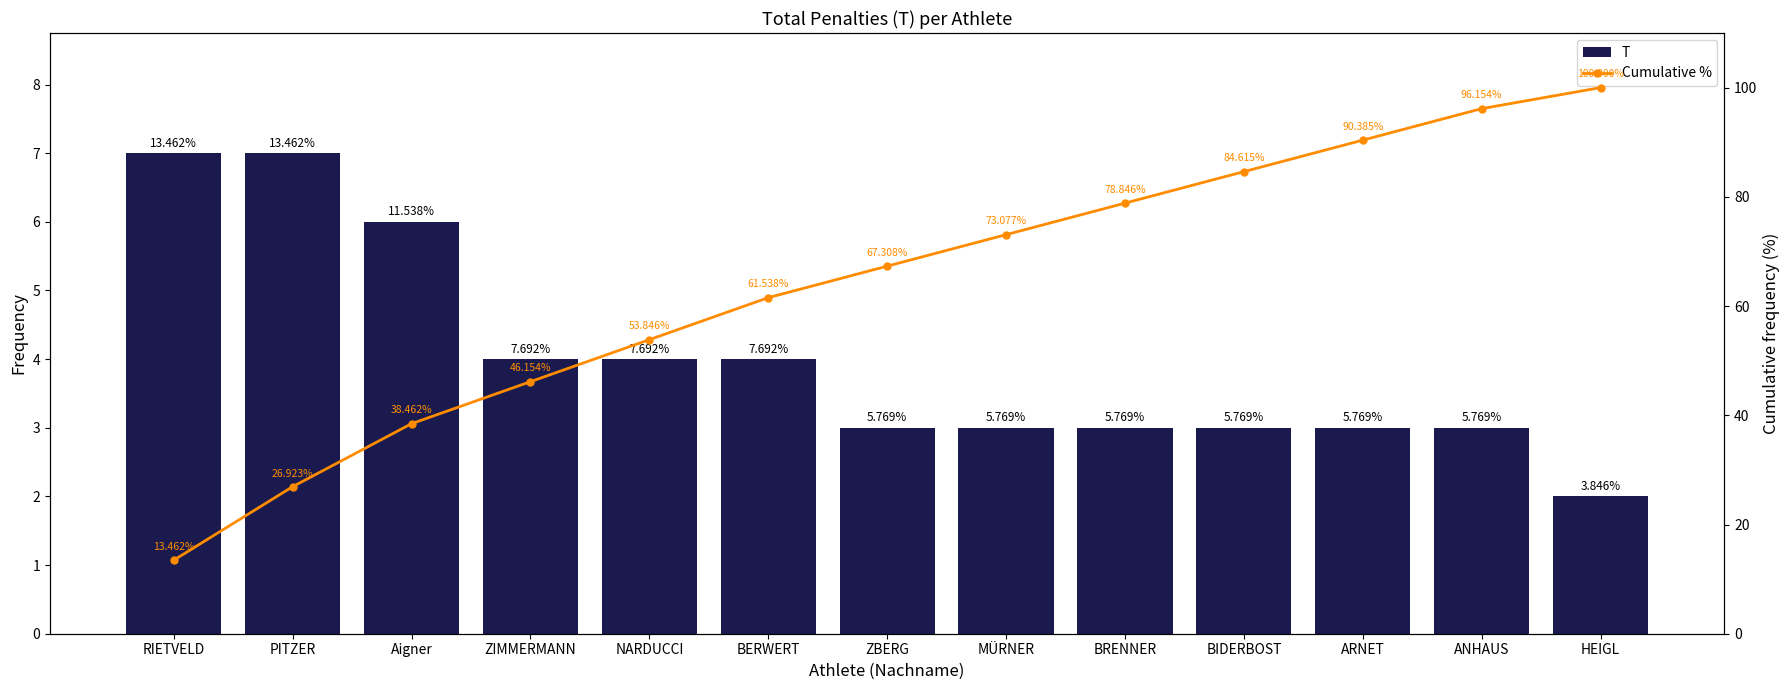

How many series are shown in this chart?

2